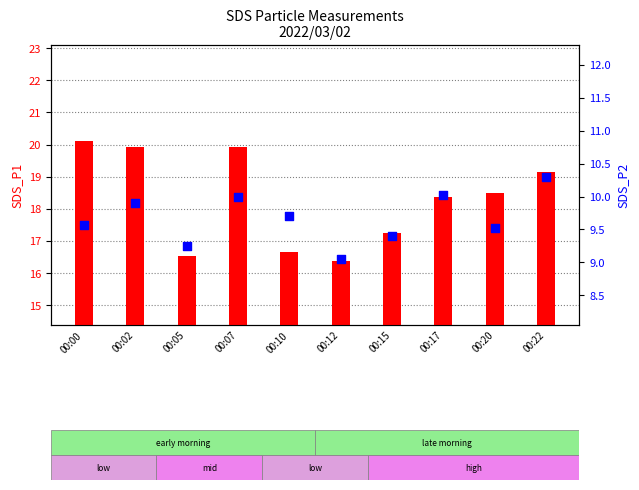

Which series has the widest spread of Y values?

SDS_P1 (count proxy)